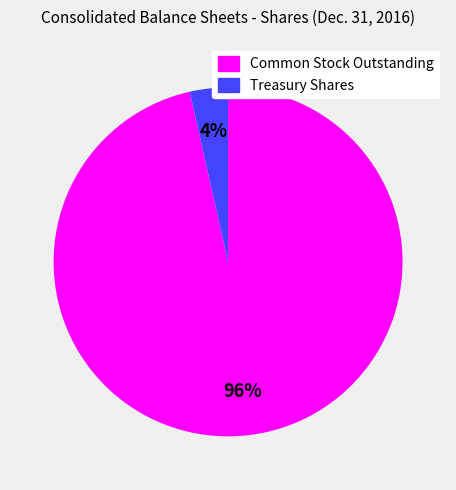

To the nearest percent, what is the average slice percentage?

50%